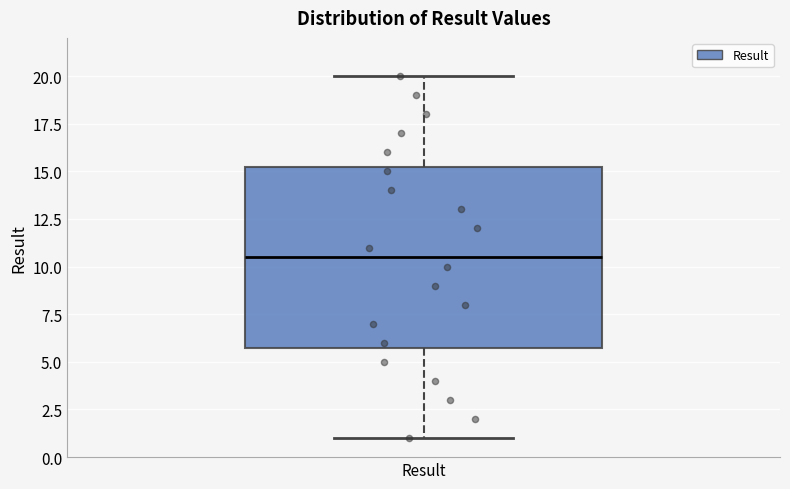

Where is the upper edge of the box for Result on the y-axis? The values are not printed on the chart, so give them approximately, as read against the axis.

15.5